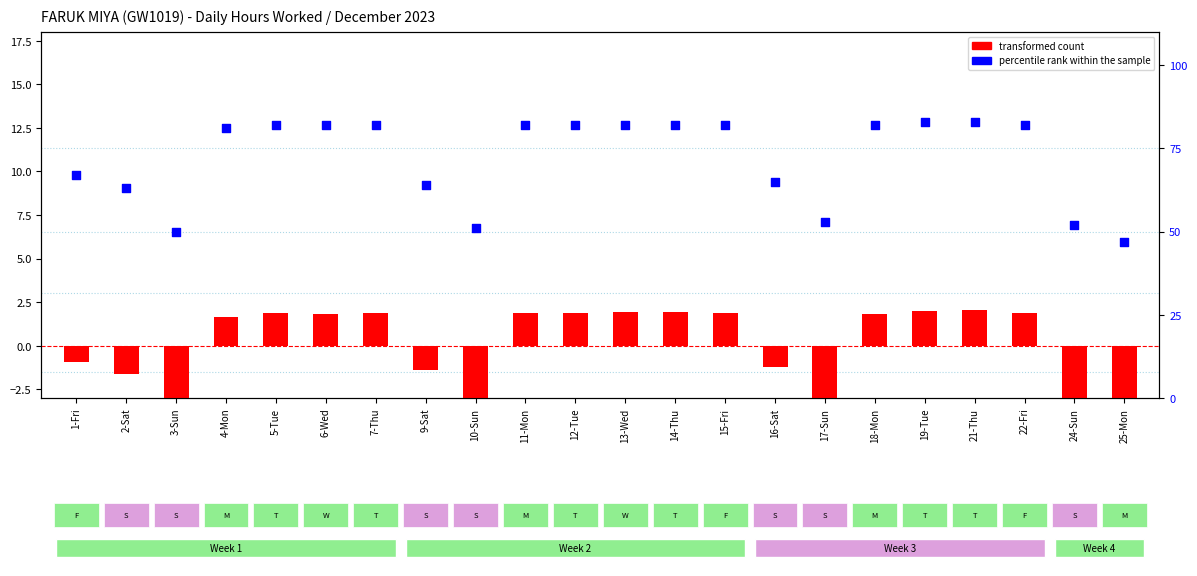

Which series reaches the maximum Y coordinate?

percentile rank within the sample